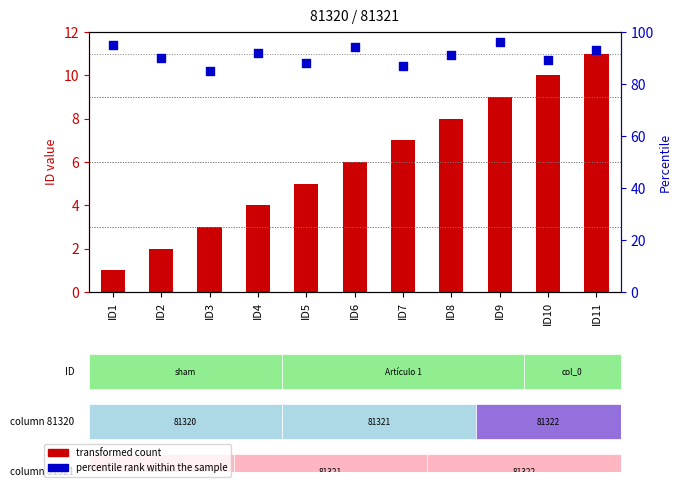

Which series has the widest spread of Y values?

percentile rank within the sample